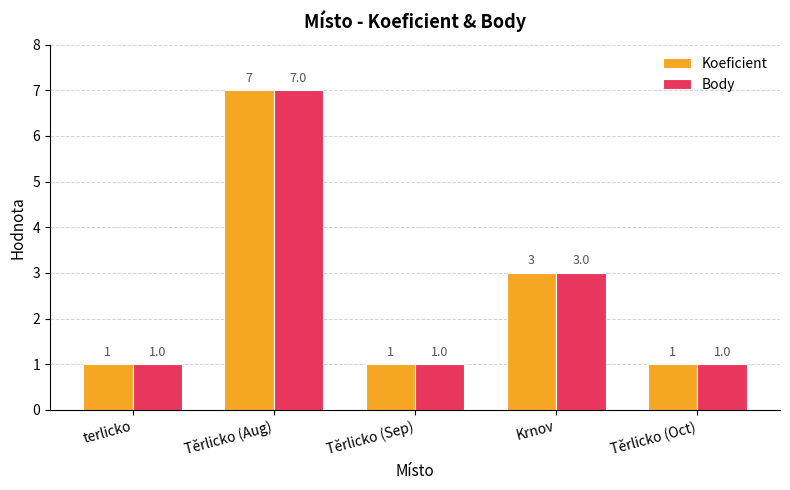

What is the difference between the maximum and minimum values in the Body series?

6